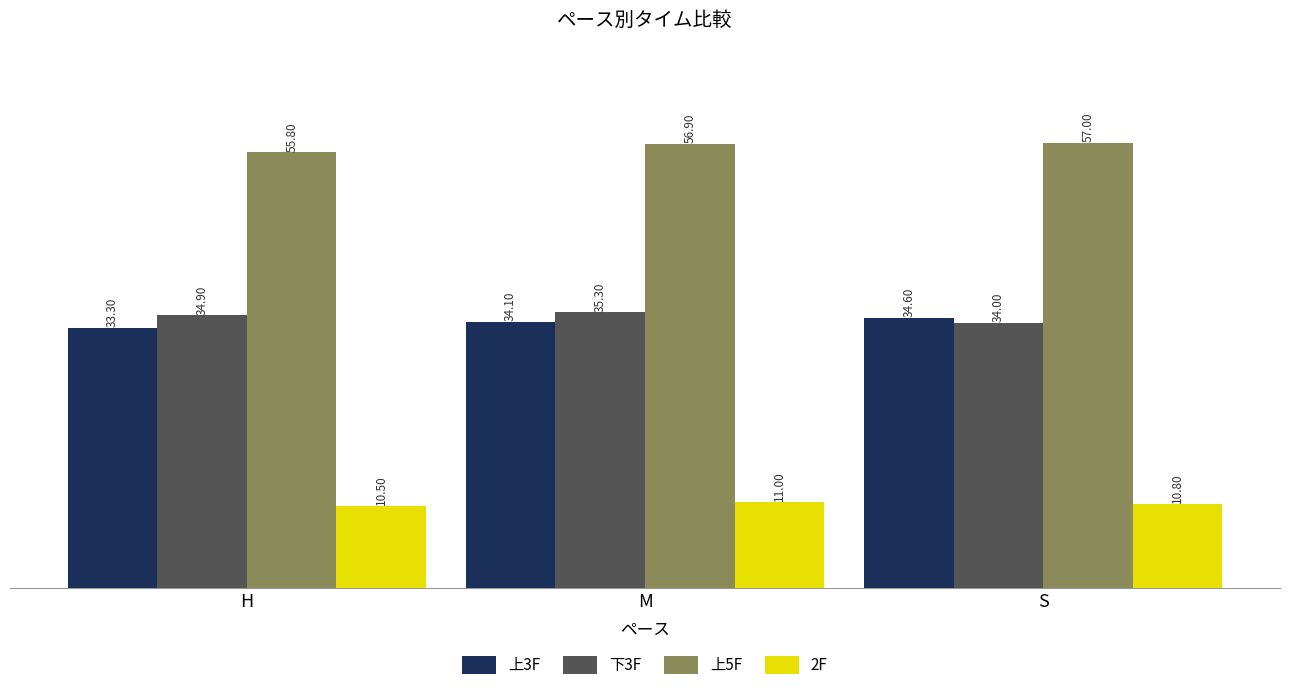

At which label does 上3F first exceed 34?

M